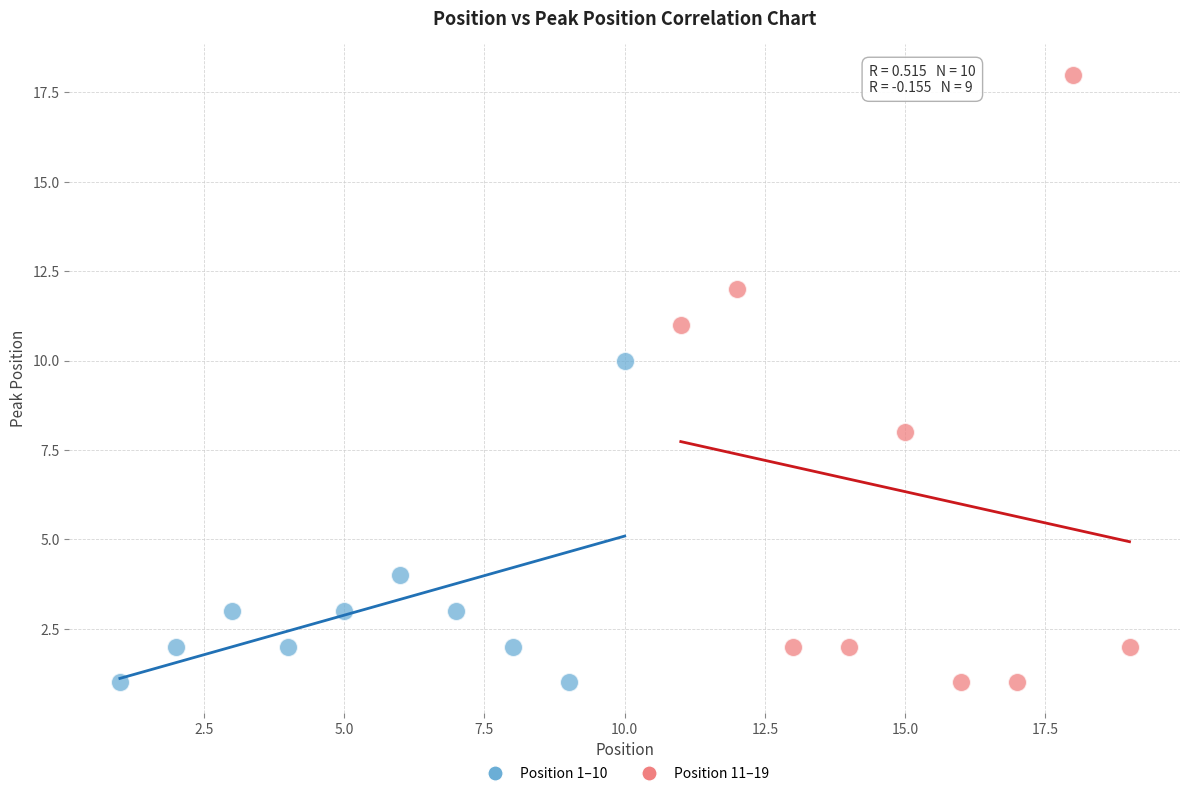

Which series contains the highest Y value?

Position 11–19